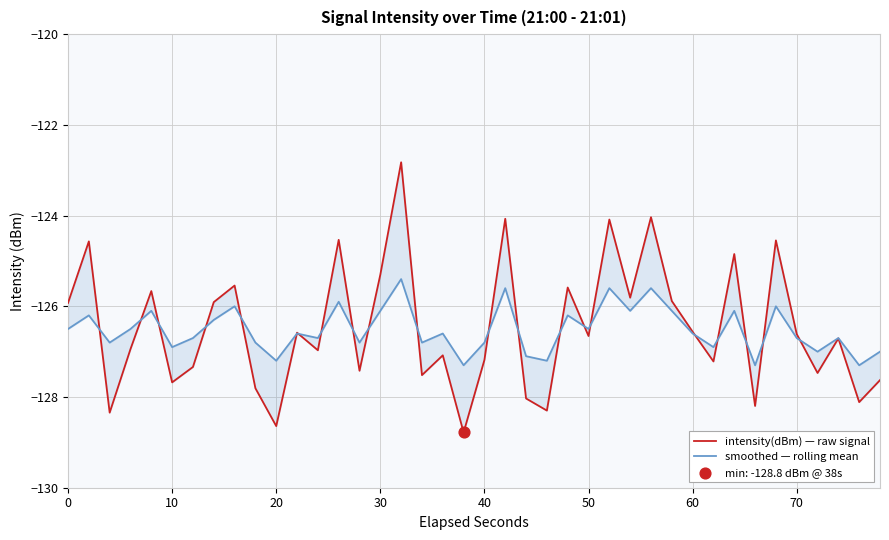

What are all the series names shown in the legend?

intensity(dBm) — raw signal, smoothed — rolling mean